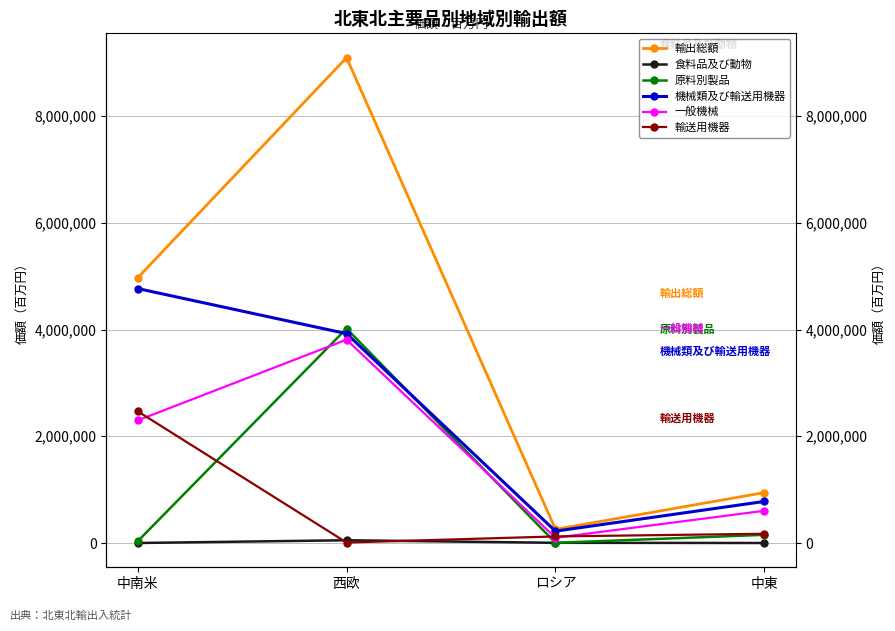

Is this an area chart (filled region under the line)?

No